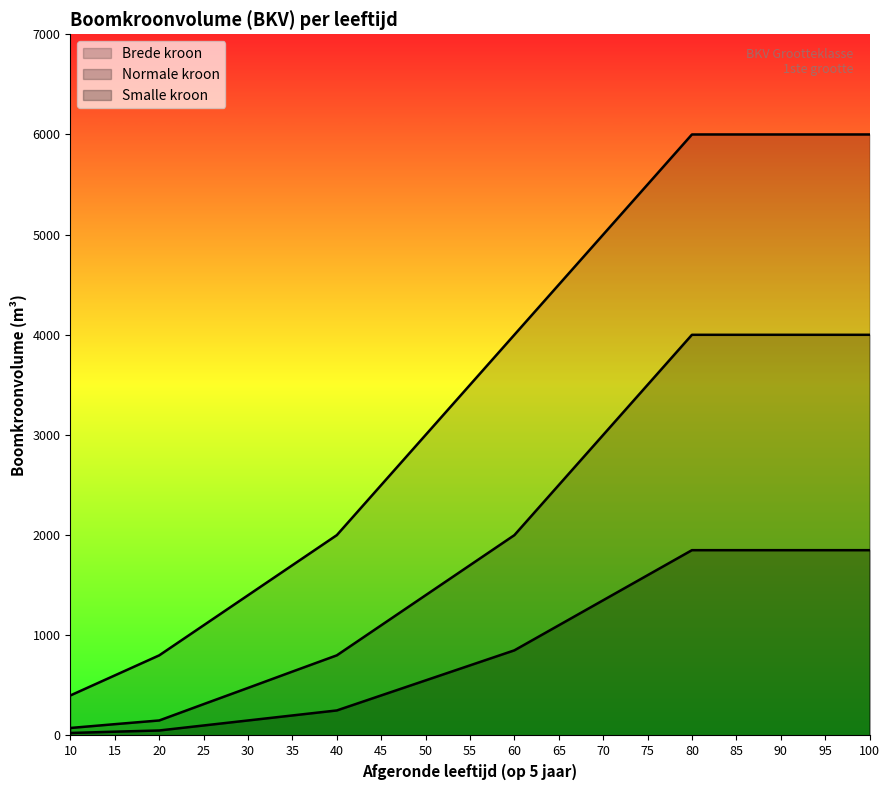

How many lines are shown in the chart?

3